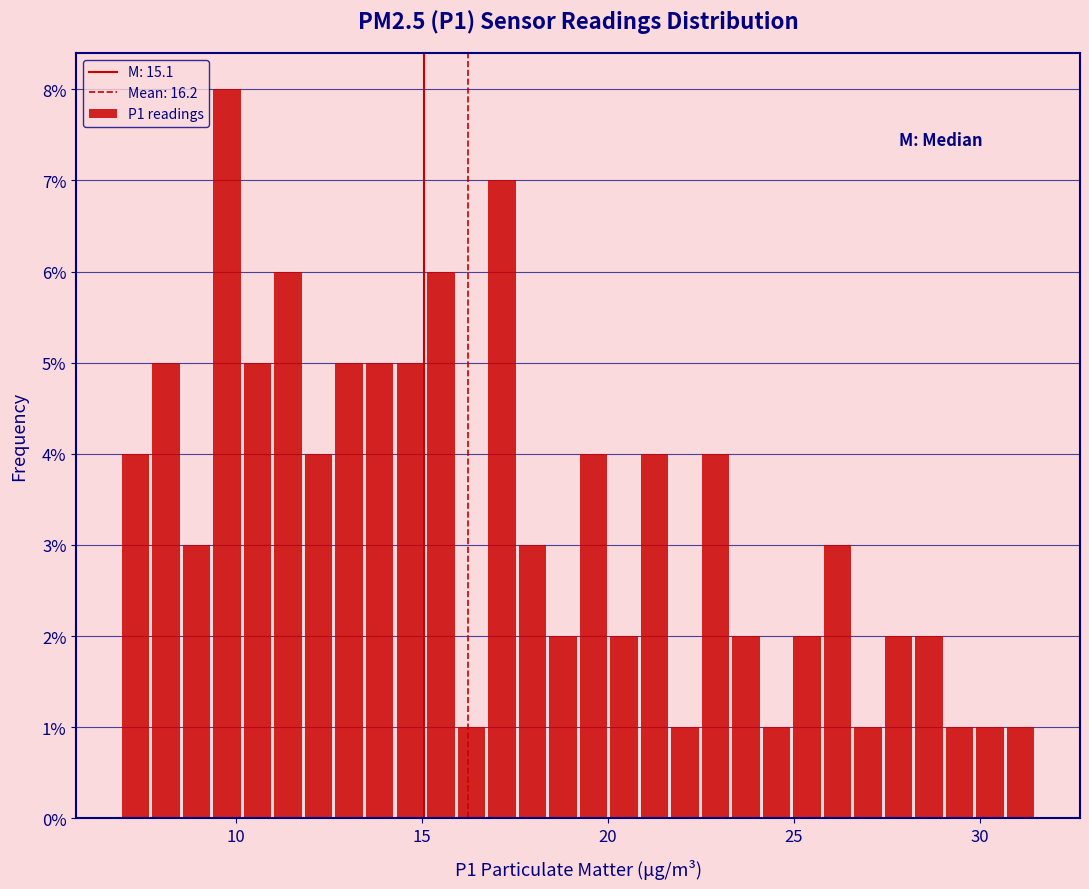

Around what value on the x-axis is the tallest bar? Give the approximate position of its centre, as read against the axis.

10.0